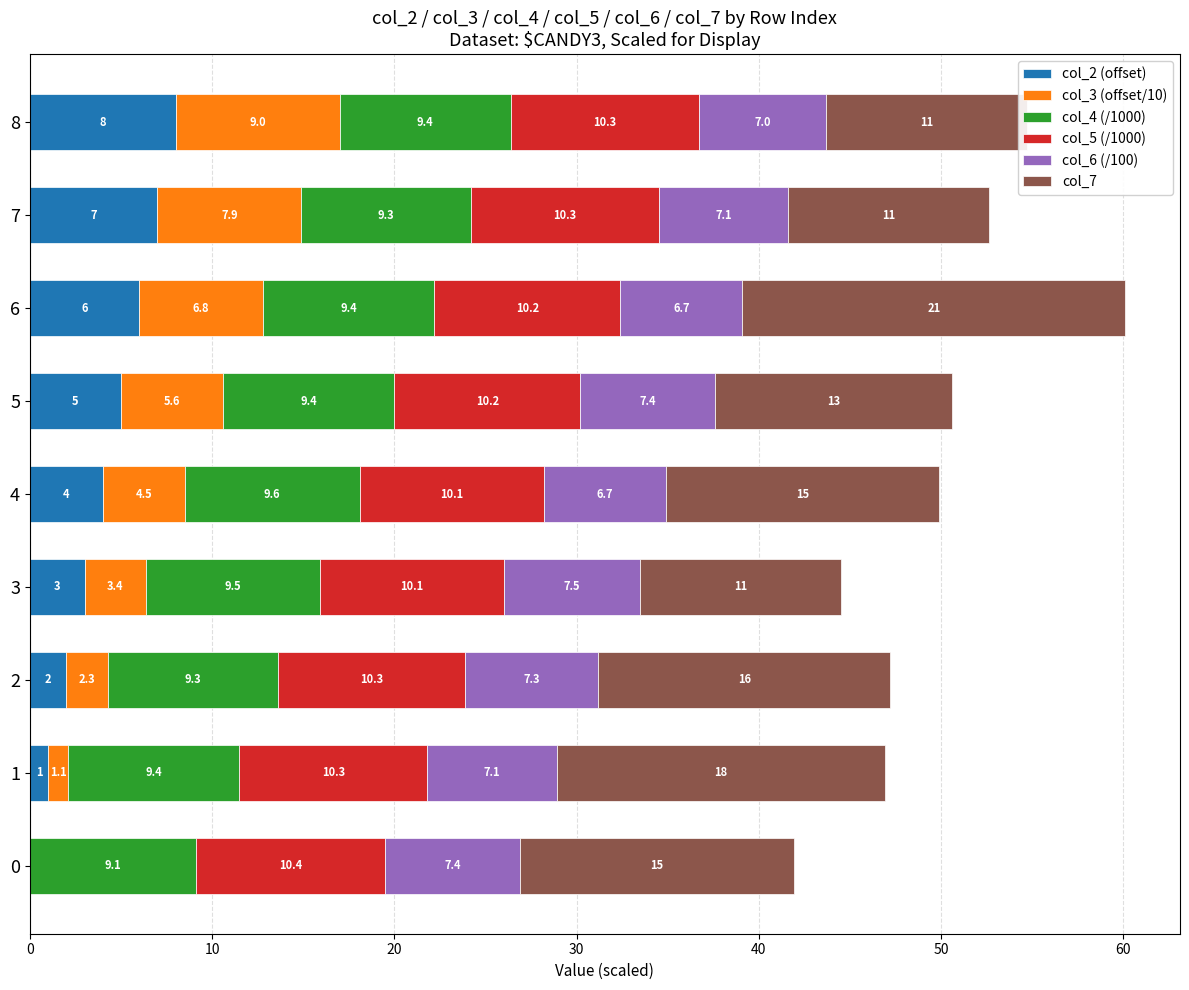

Is it true that col_5 (/1000) equals 10.3 at 2?

True